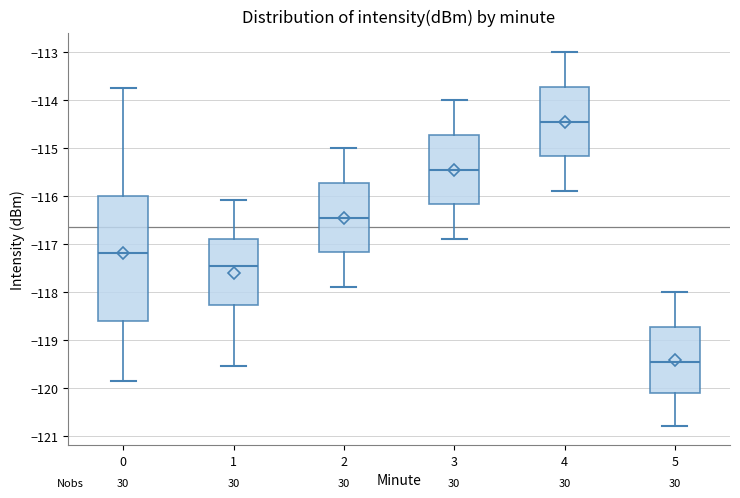

Where does the lower whisker of the box at x = 0 end on the y-axis? The values are not printed on the chart, so give them approximately, as read against the axis.

-119.9